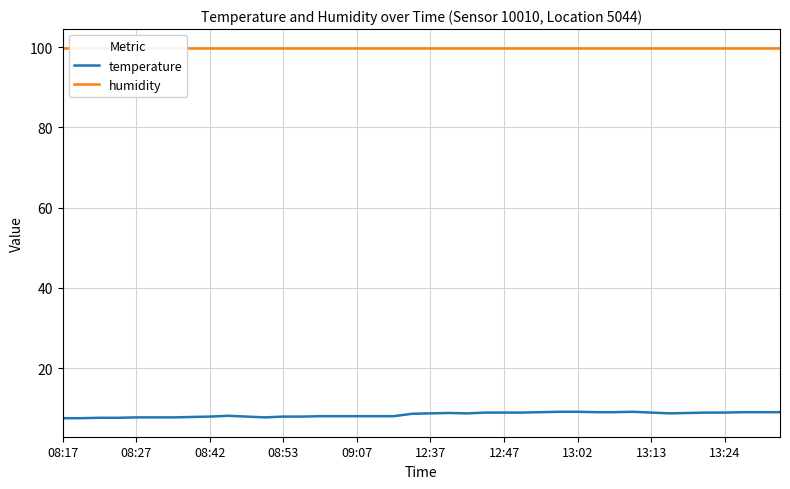

How many lines are shown in the chart?

2